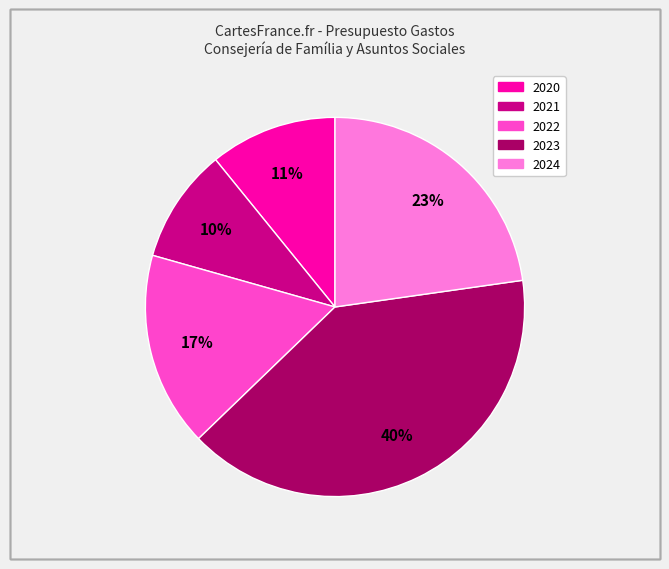

Does 2020 account for over 50% of the chart?

No